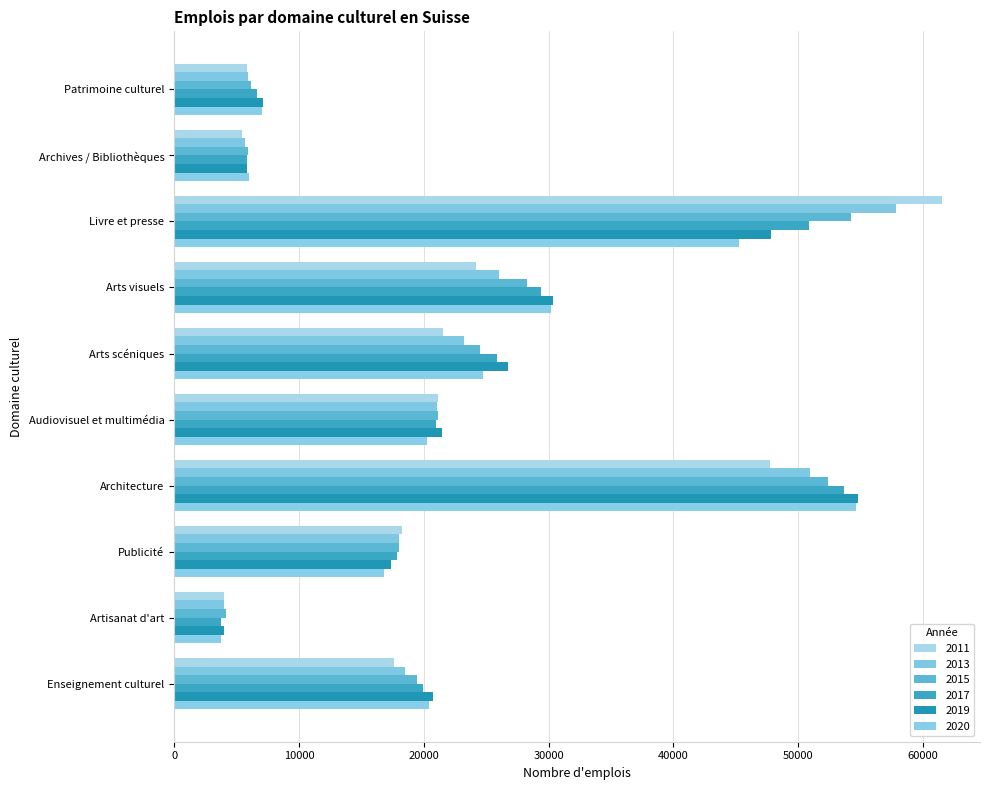

What is the lowest value of the 2015 series?

4173